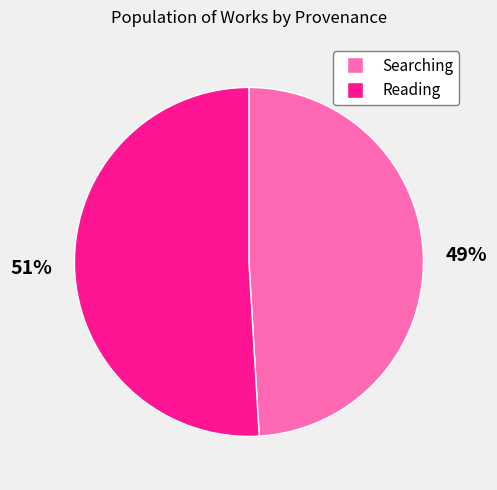

How many segments does this pie chart have?

2